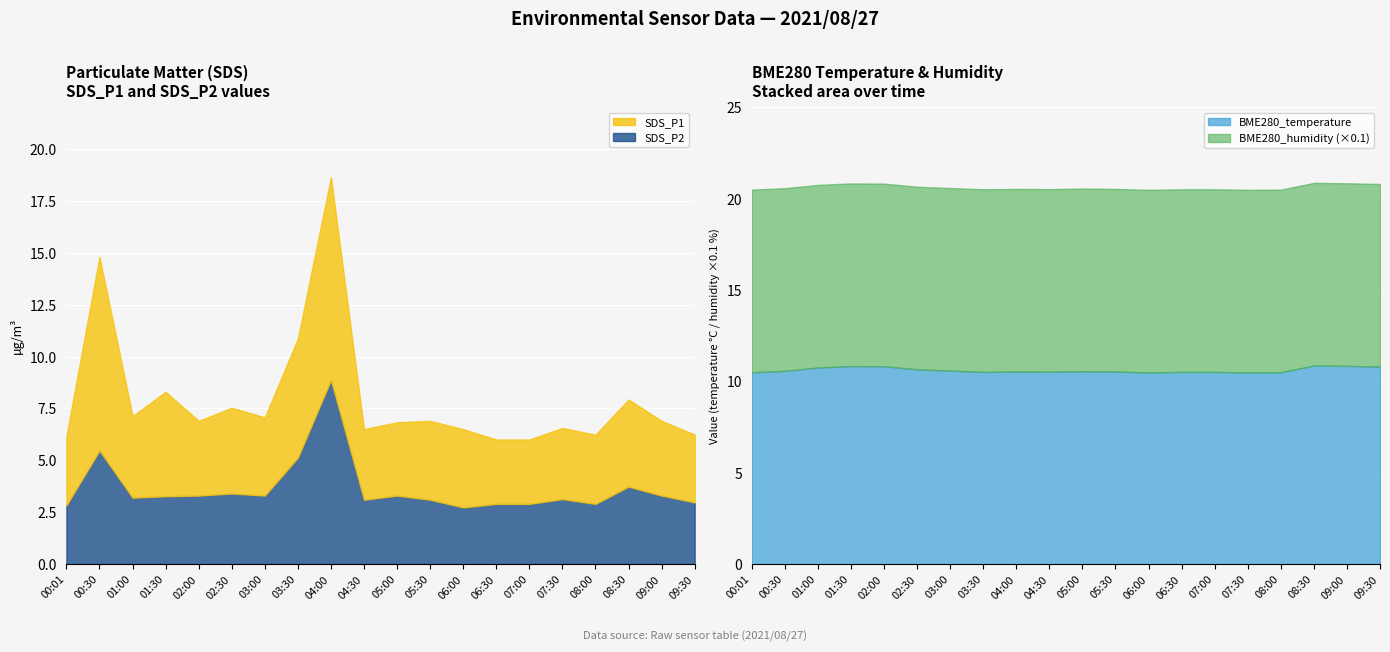

At which label is BME280_humidity closest to 100?

00:01